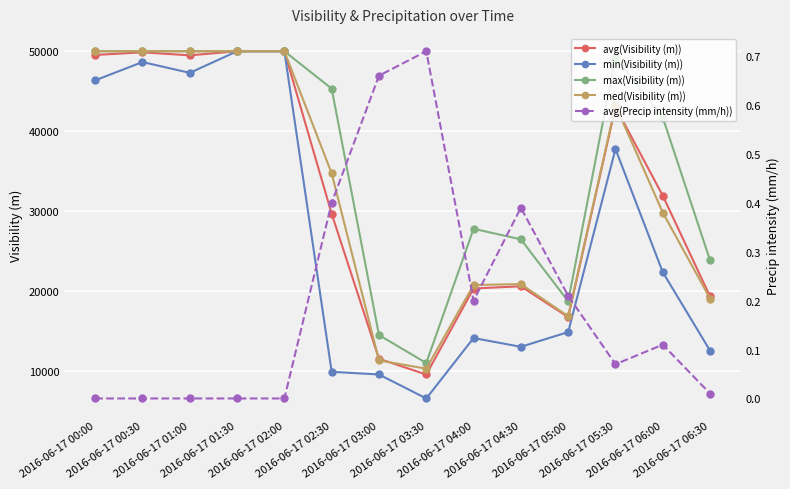

What are all the series names shown in the legend?

avg(Visibility (m)), min(Visibility (m)), max(Visibility (m)), med(Visibility (m)), avg(Precip intensity (mm/h))